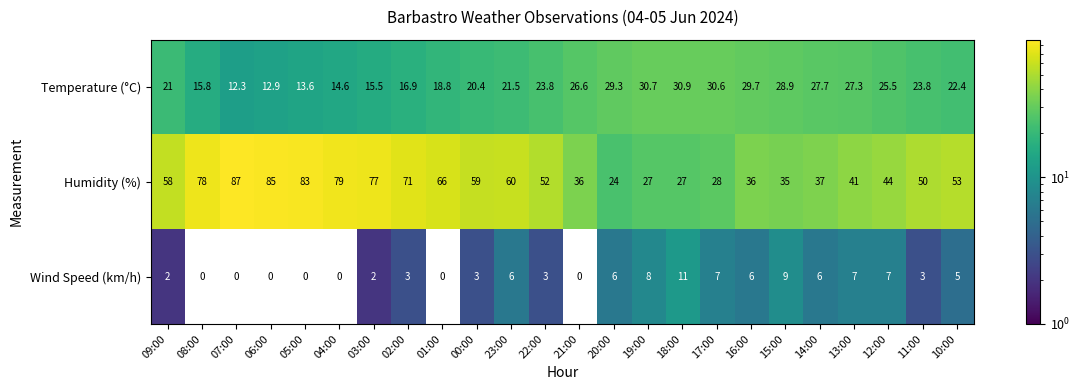

Read the Wind Speed (km/h) value at 14:00.

6.0